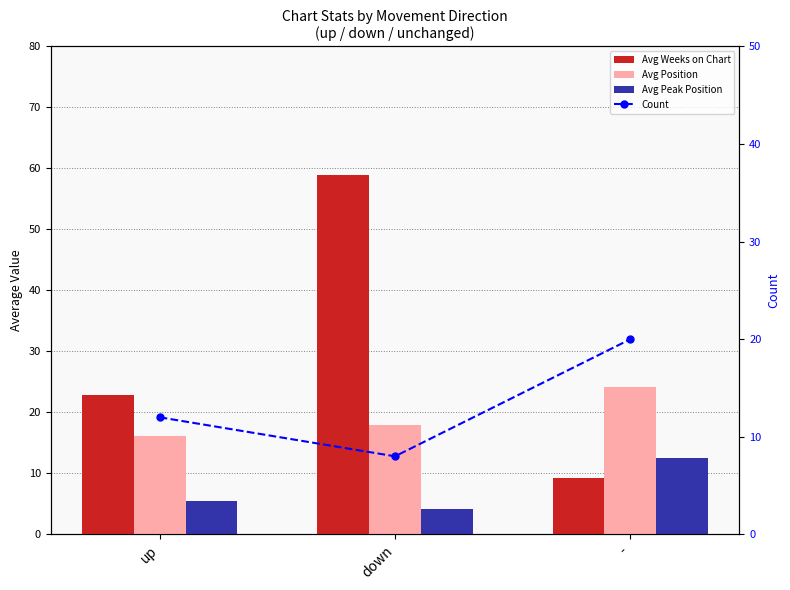

True or false: Count has a value of 29.9 at -.

False